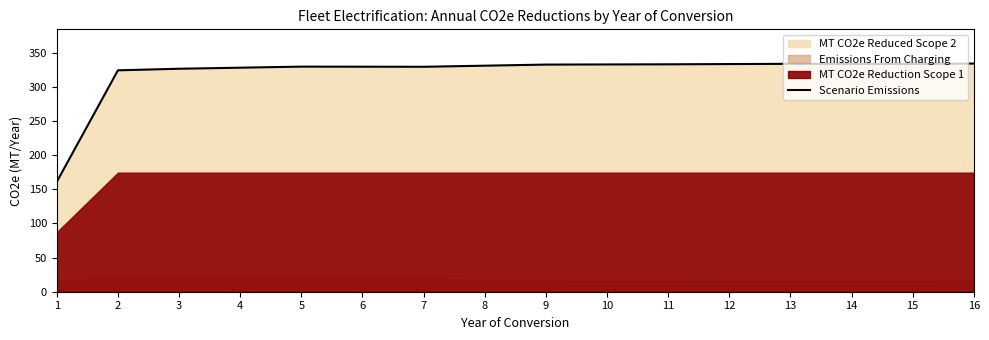

Reading right to left, extract all data points from this chart.

334.4	333.8	333.9	334.0	333.7	333.3	333.1	332.9	331.3	329.7	329.8	329.9	328.4	326.8	324.5	161.1